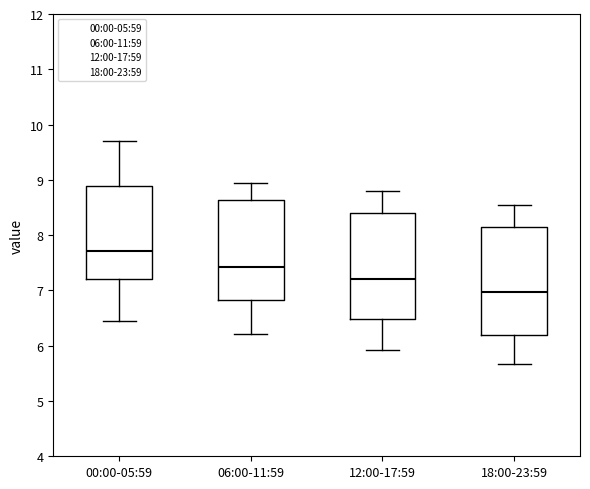

Reading left to right, transcribe this box plot: for each box, give where its median line is, the range the box spans, and where its two whiskers end, as read against the y-axis. The values are not printed on the chart, so give them approximately, as read against the axis.

00:00-05:59: median 7.7, box 7.2 to 8.9, whiskers 6.4 to 9.7
06:00-11:59: median 7.4, box 6.8 to 8.6, whiskers 6.2 to 9.0
12:00-17:59: median 7.2, box 6.5 to 8.4, whiskers 5.9 to 8.8
18:00-23:59: median 7.0, box 6.2 to 8.2, whiskers 5.7 to 8.6